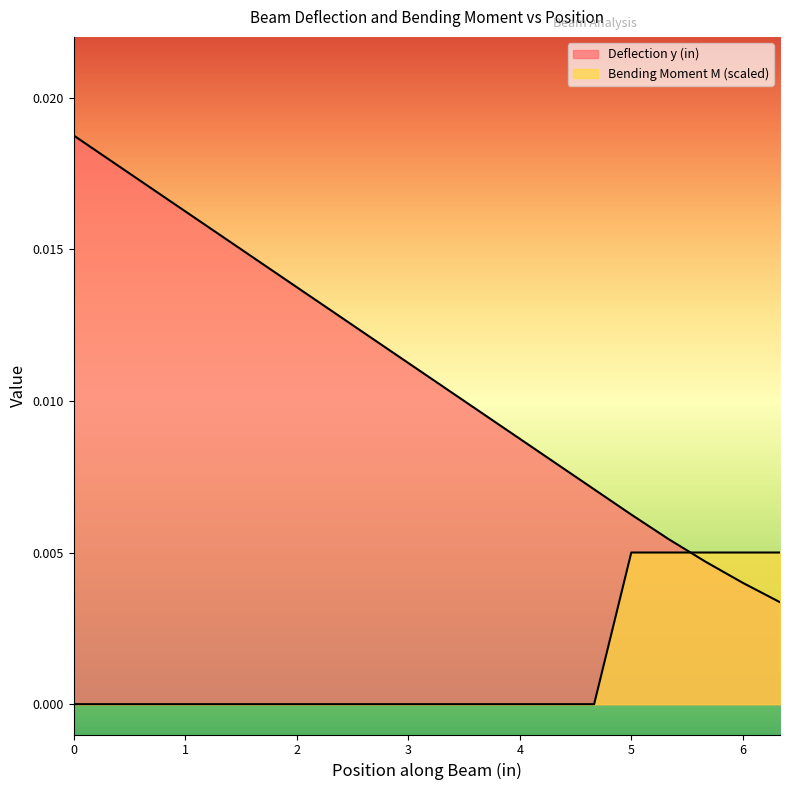

After their last crossing, which series has the higher values: Bending Moment M (inlb) or Deflection y (in)?

Bending Moment M (inlb)